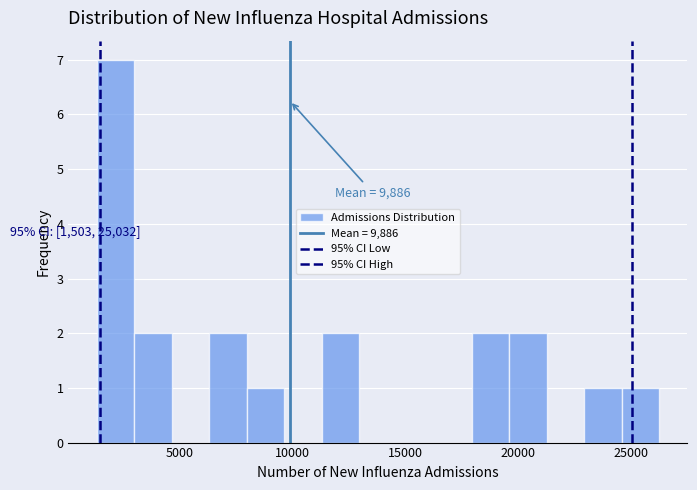

Read against the x-axis, roughly where is the centre of the tallest bar?

2000